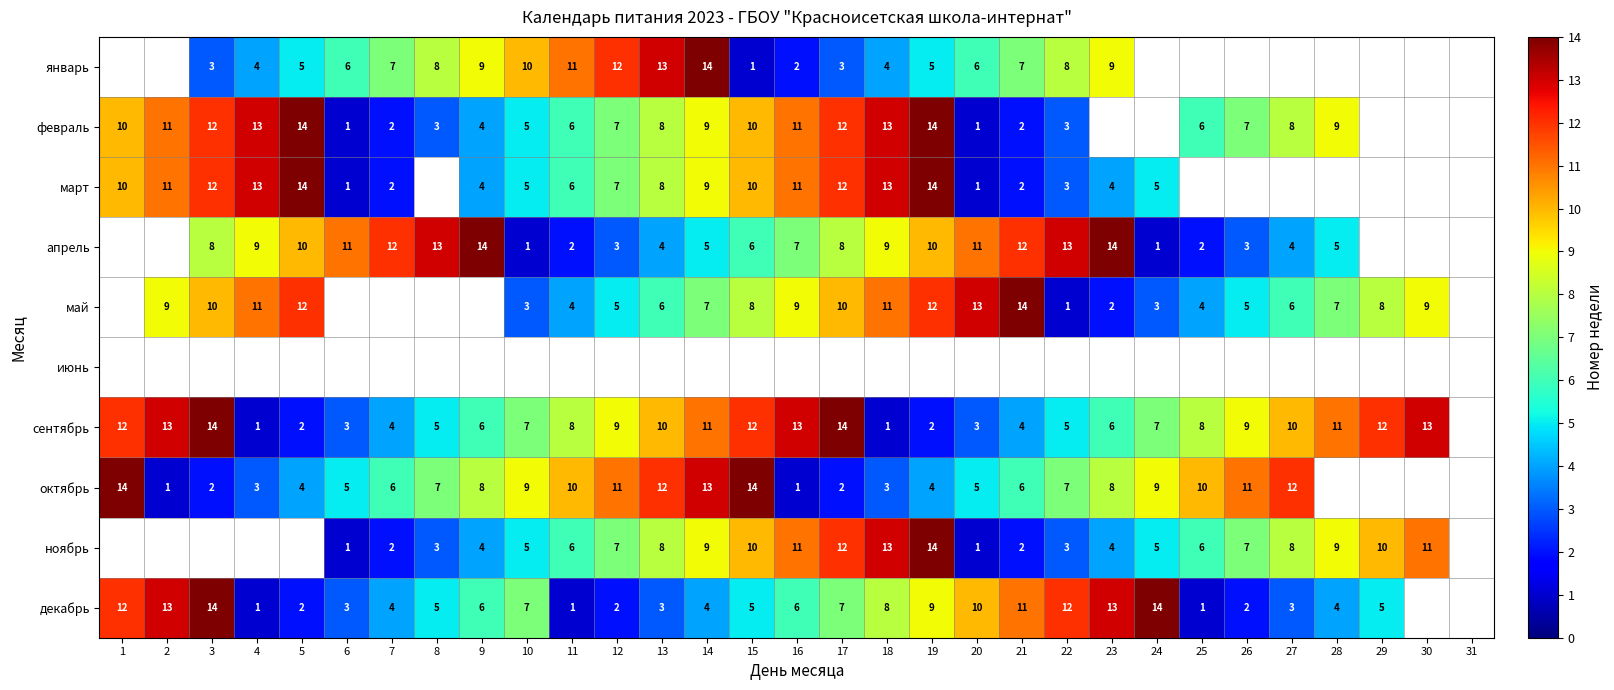

What is the total value across all series at 9?

55